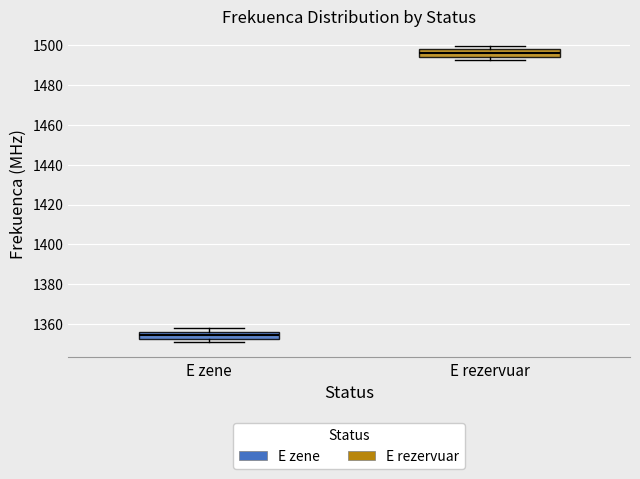

Reading left to right, read every box against the y-axis: the position of its median line, the range the box covers, and the ends of its whiskers. The values are not printed on the chart, so give them approximately, as read against the axis.

E zene: median 1354, box 1352 to 1356, whiskers 1350 to 1358
E rezervuar: median 1496, box 1494 to 1498, whiskers 1492 to 1500